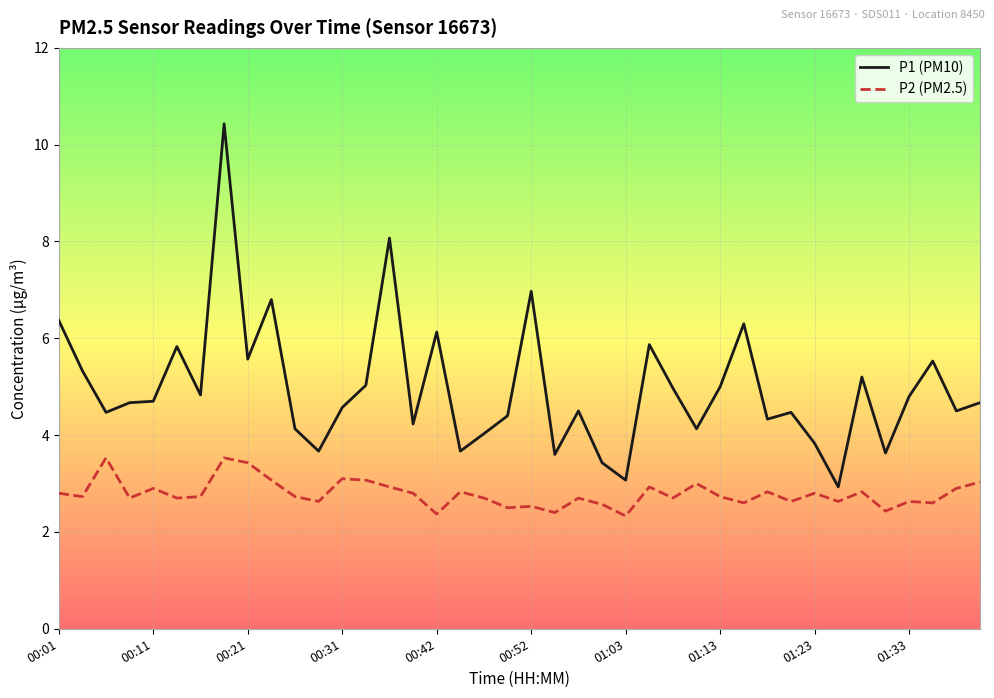

Count the number of categories in the chart.

40